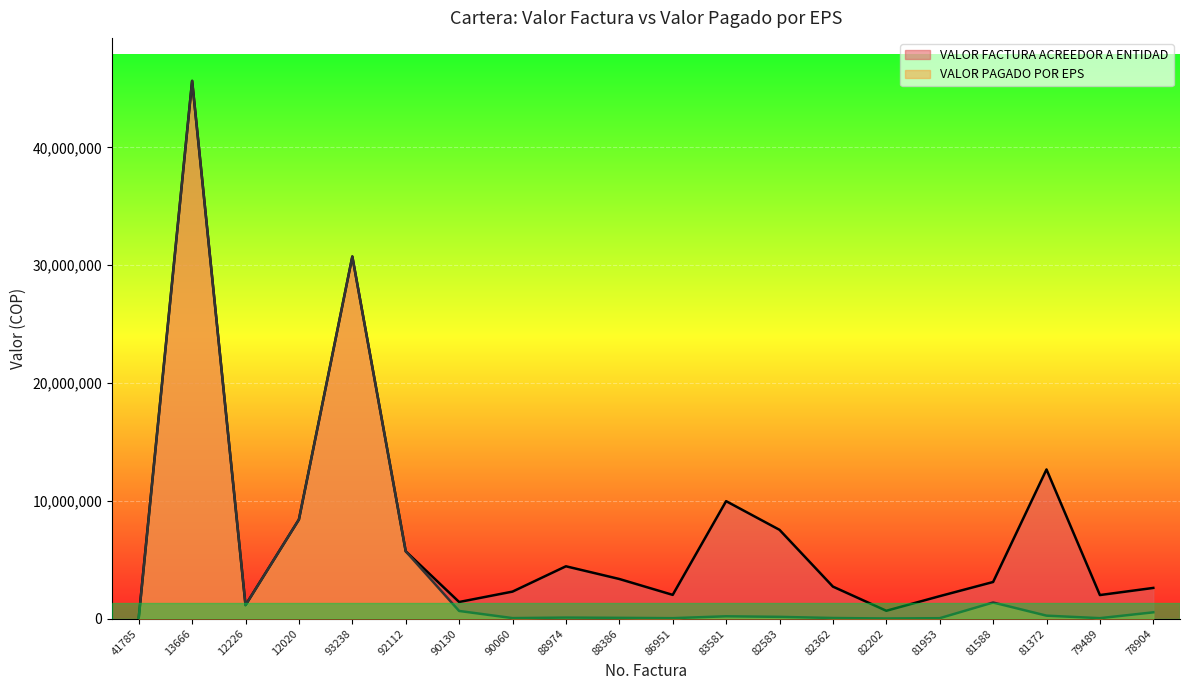

Which label corresponds to the largest value in the chart?

13666